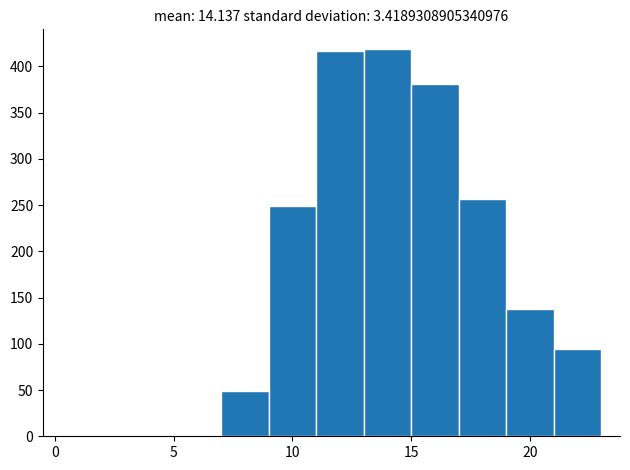

Reading left to right, list every bar in this chart as the range it spans on the x-axis followed by its height. The values are not printed on the chart, so give them approximately, as read against the axis.

7 to 9: 50
9 to 11: 250
11 to 13: 415
13 to 15: 420
15 to 17: 380
17 to 19: 255
19 to 21: 140
21 to 23: 95